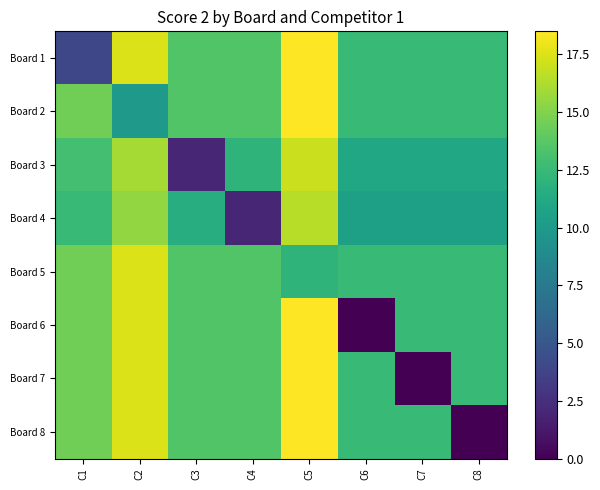

Reading left to right, what are all the values shown in this chart?

Board 1: C1=4.0	C2=17.5	C3=13.5	C4=13.5	C5=18.5	C6=12.5	C7=12.5	C8=12.5
Board 2: C1=14.5	C2=10.0	C3=13.5	C4=13.5	C5=18.5	C6=12.5	C7=12.5	C8=12.5
Board 3: C1=13.0	C2=16.0	C3=2.0	C4=12.0	C5=17.0	C6=11.0	C7=11.0	C8=11.0
Board 4: C1=12.5	C2=15.5	C3=11.5	C4=2.0	C5=16.5	C6=10.5	C7=10.5	C8=10.5
Board 5: C1=14.5	C2=17.5	C3=13.5	C4=13.5	C5=12.0	C6=12.5	C7=12.5	C8=12.5
Board 6: C1=14.5	C2=17.5	C3=13.5	C4=13.5	C5=18.5	C6=0.0	C7=12.5	C8=12.5
Board 7: C1=14.5	C2=17.5	C3=13.5	C4=13.5	C5=18.5	C6=12.5	C7=0.0	C8=12.5
Board 8: C1=14.5	C2=17.5	C3=13.5	C4=13.5	C5=18.5	C6=12.5	C7=12.5	C8=0.0